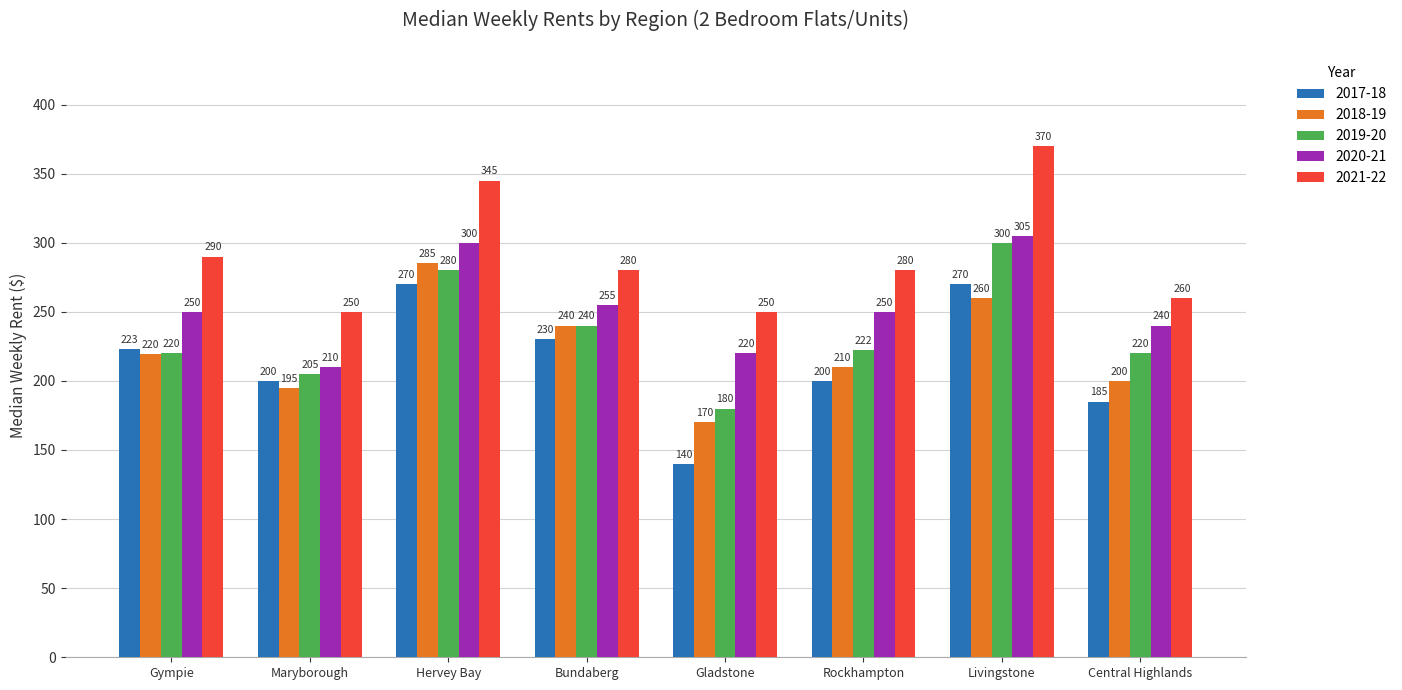

What is the value of the 2020-21 bar at the 7th from the left?

305.0